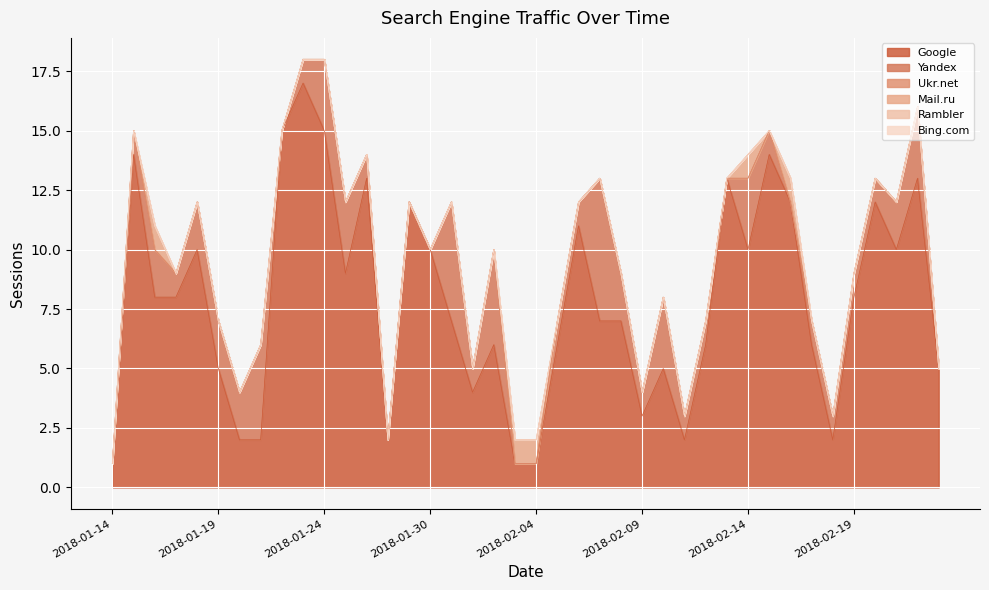

True or false: Mail.ru has a value of 0 at 2018-02-05.

False